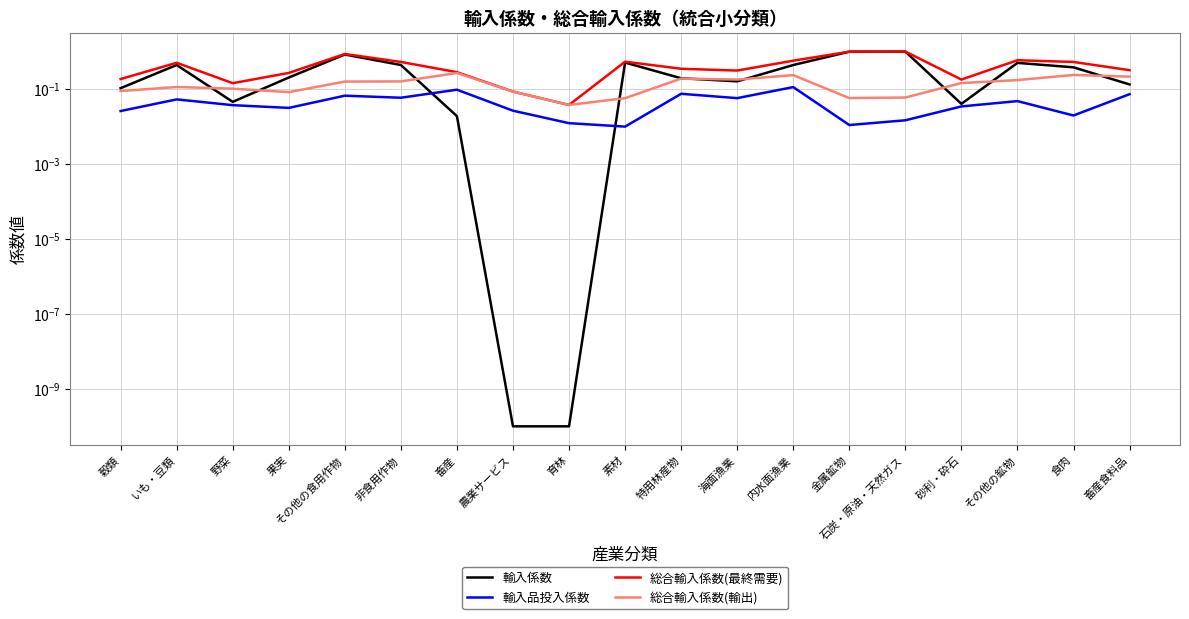

At which label is 輸入係数 closest to 0?

農業サービス